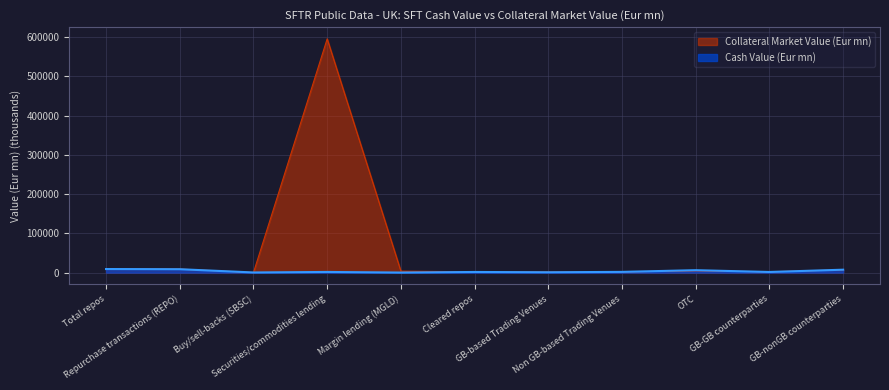

At how many categories does at least one series exceed 524383?

1